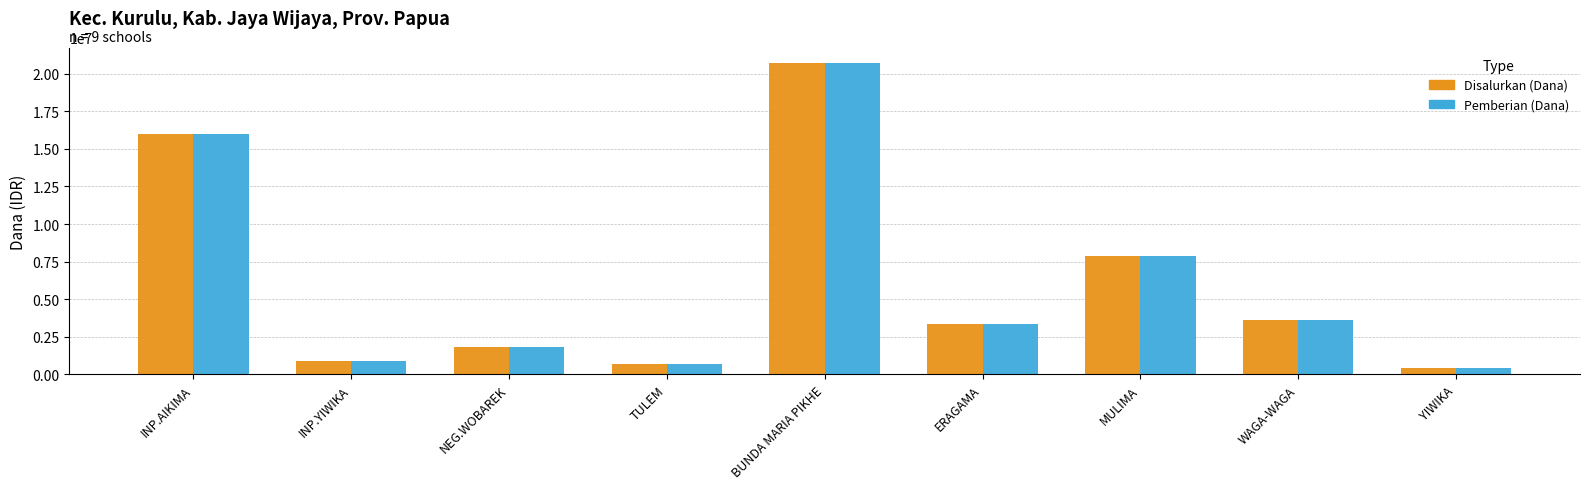

What position from the right is WAGA-WAGA?

2